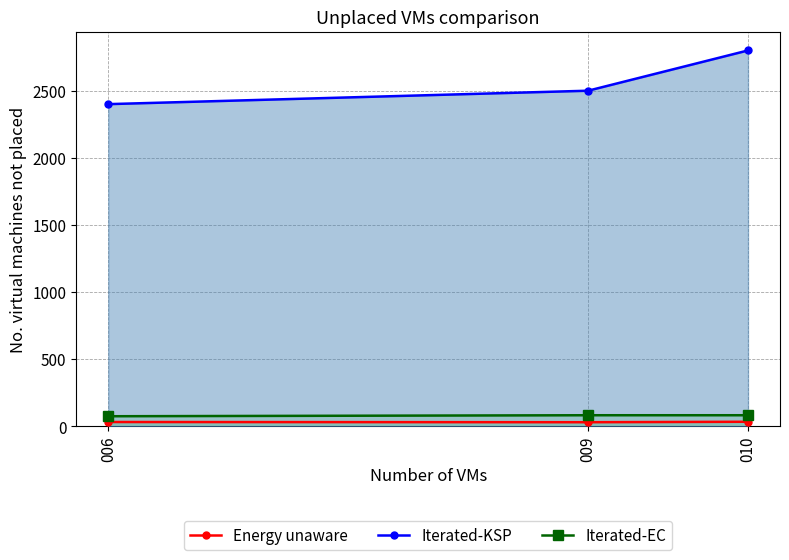

Is it true that Iterated-KSP equals 3302.5 at 006?

False